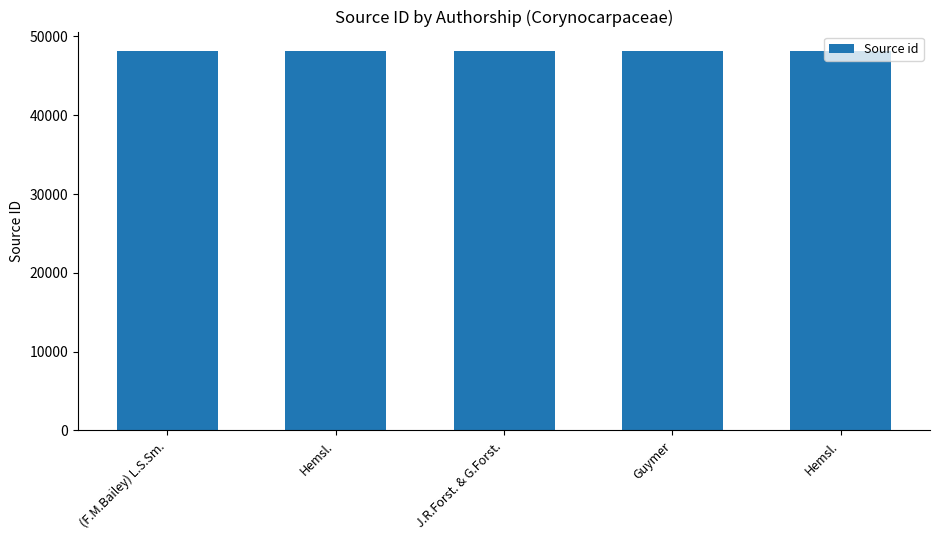

What is the value of the 1st bar from the left?

48197